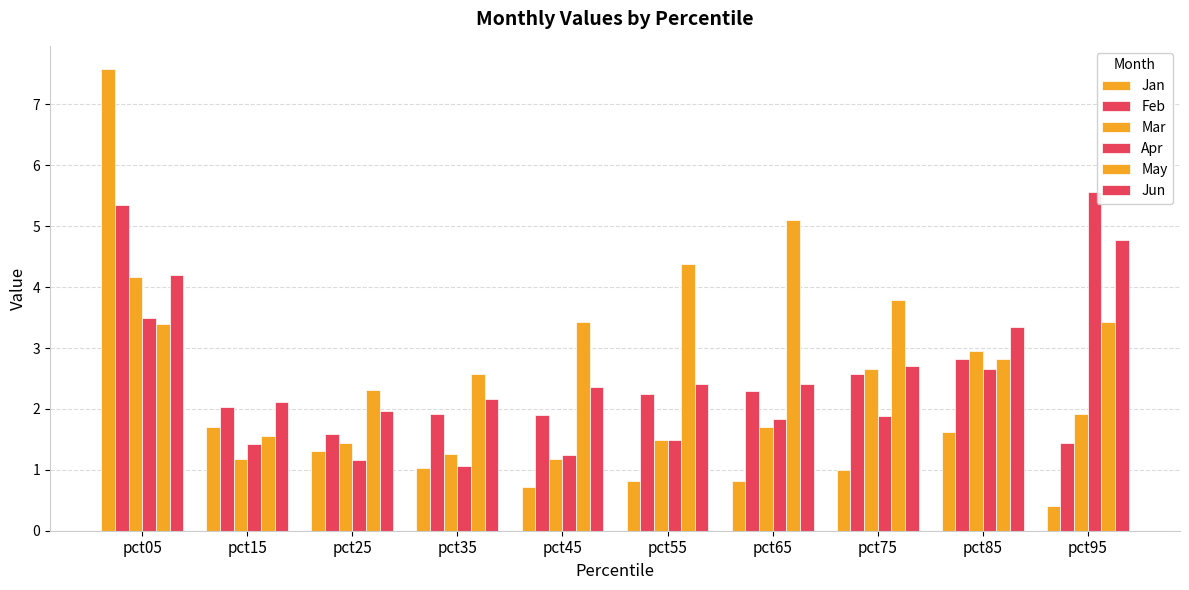

At which category is the sum across all series the highest?

pct05